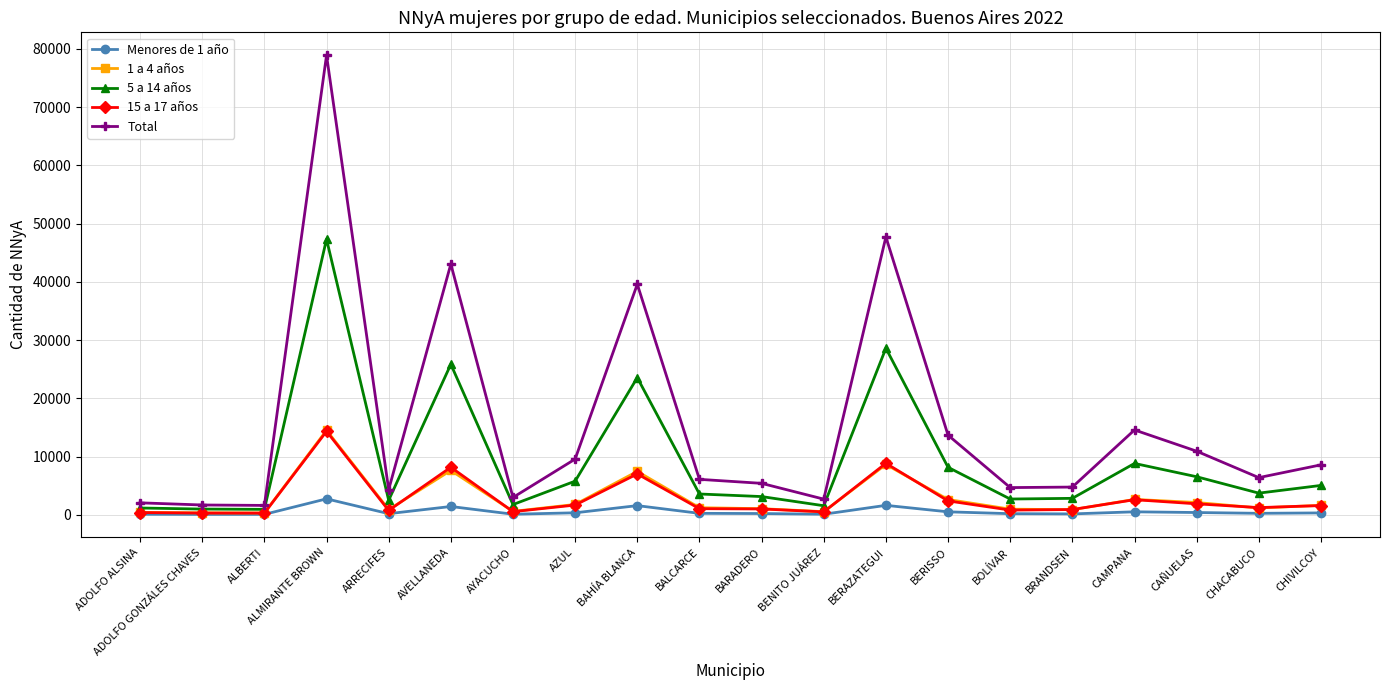

What is the value of the 5 a 14 años point at the 2nd from the left?

982